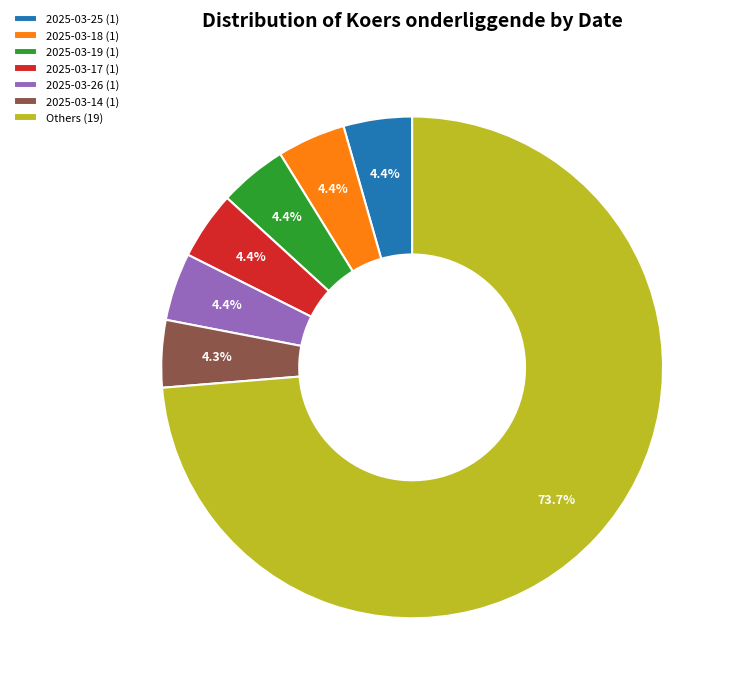

Does Others (19) account for over 50% of the chart?

Yes